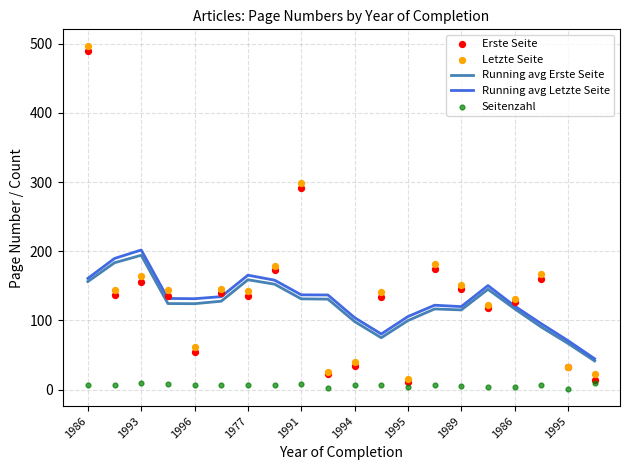

Which series contains the highest Y value?

Letzte Seite